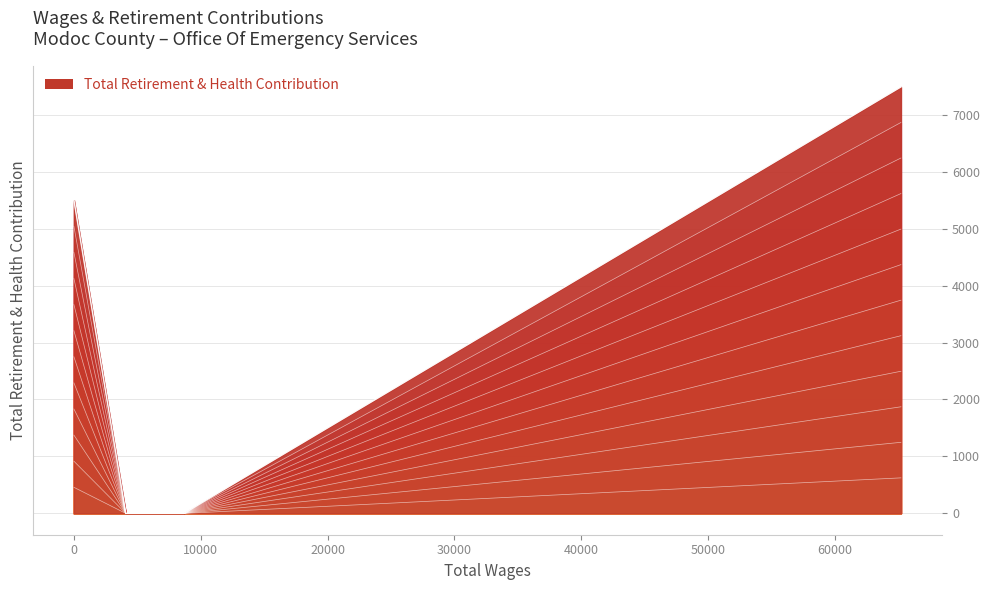

How many data points does each series have?

5